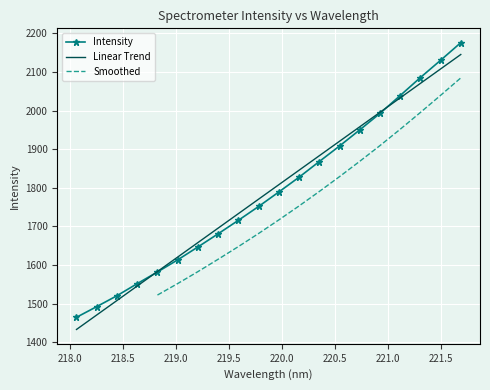

Count the number of values greater than 1789.

10